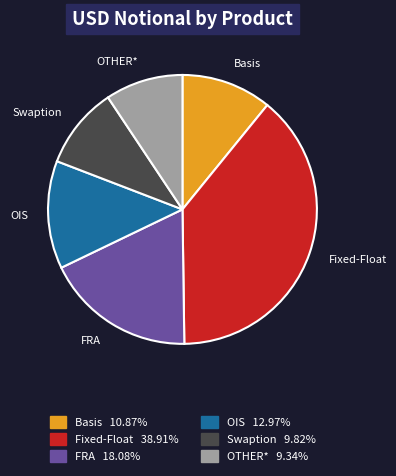

Approximately how many times larger is the value at FRA compared to Basis?

1.7